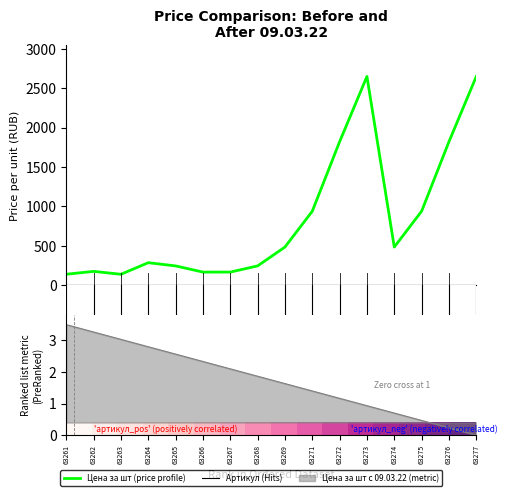

True or false: row_0 has a value of 0.2 at 63265.

False